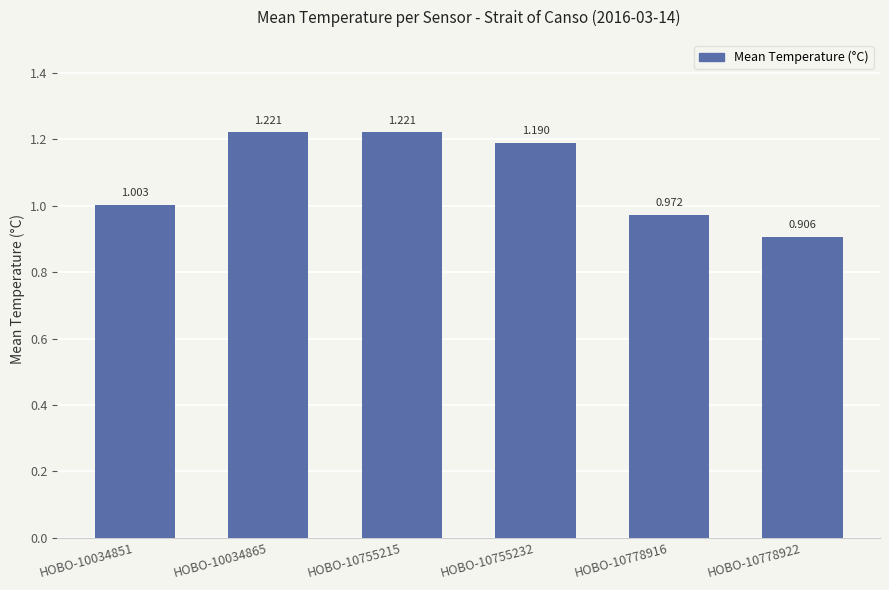

Approximately how many times larger is the value at HOBO-10034851 compared to HOBO-10034865?

0.8